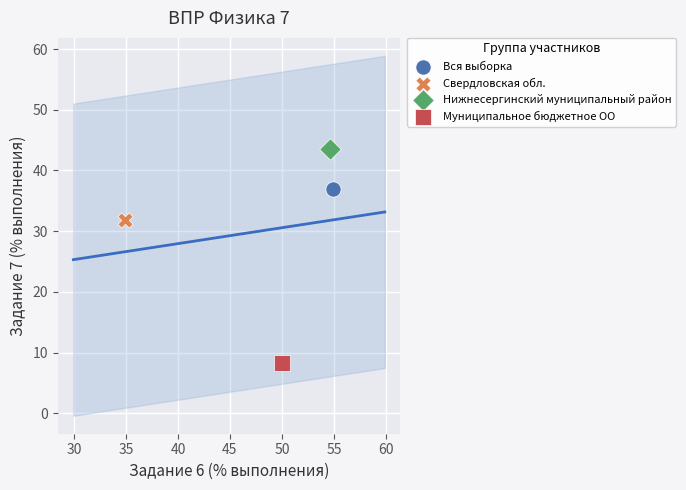

Which series contains the highest Y value?

Нижнесергинский муниципальный район